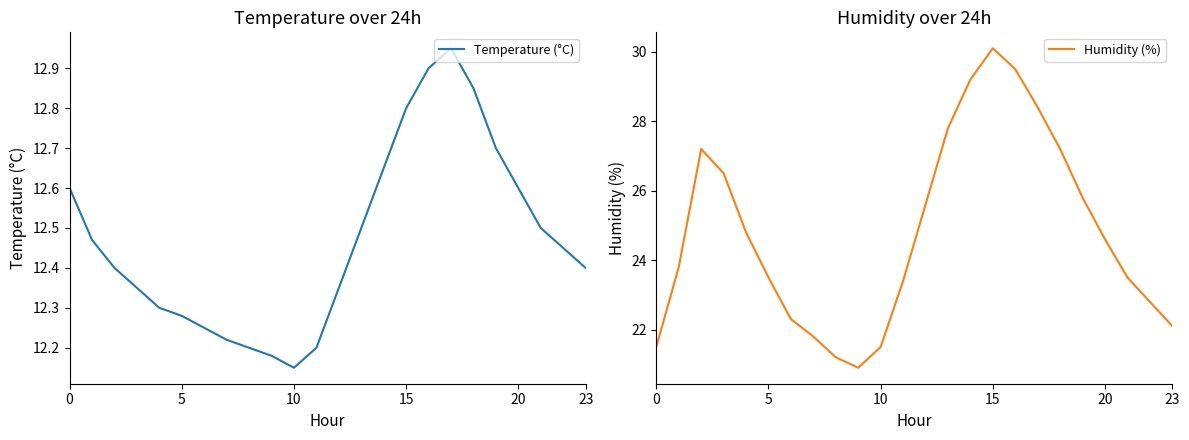

The Humidity (%) series shows 29.5 at 16. True or false?

True